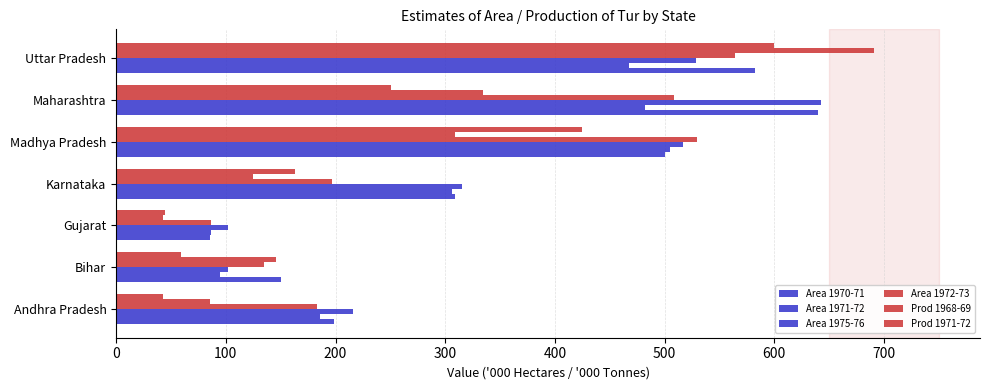

How many data points in Prod 1968-69 are less than 145?

3